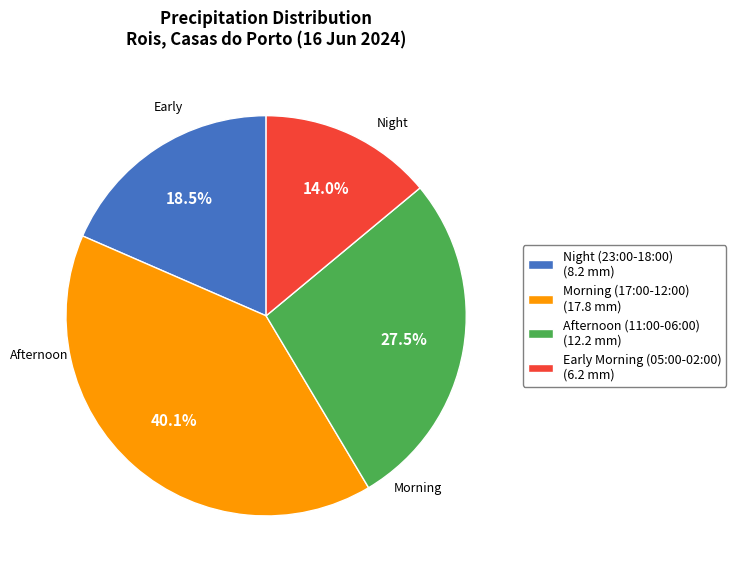

Rank the categories by value from highest to lowest.

Morning (17:00-12:00) (17.8 mm), Afternoon (11:00-06:00) (12.2 mm), Night (23:00-18:00) (8.2 mm), Early Morning (05:00-02:00) (6.2 mm)